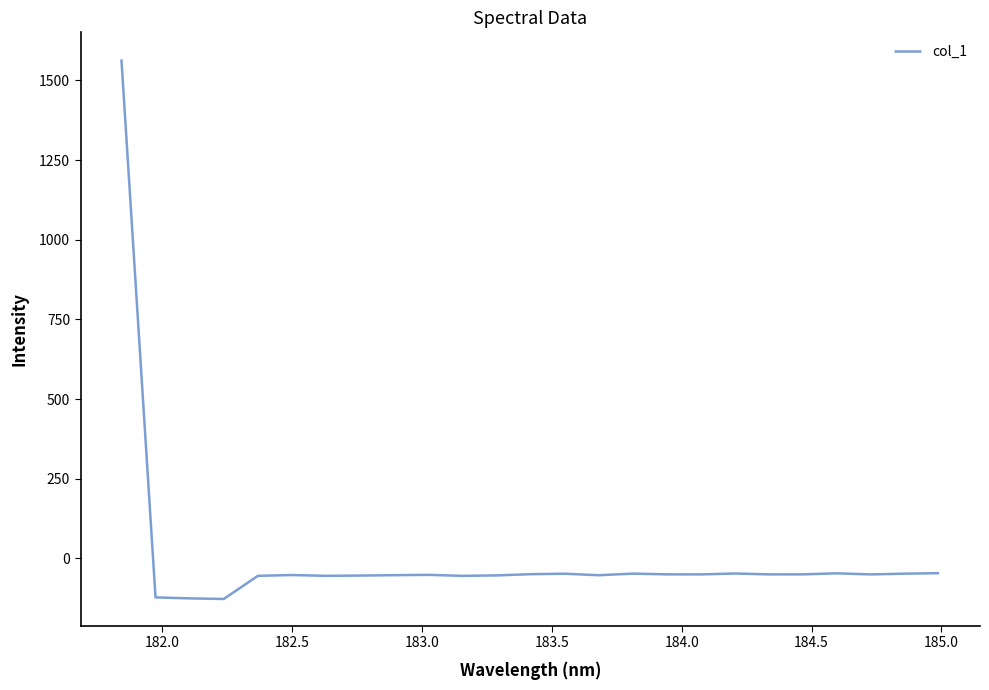

What is the difference between the maximum and minimum values?

1693.7